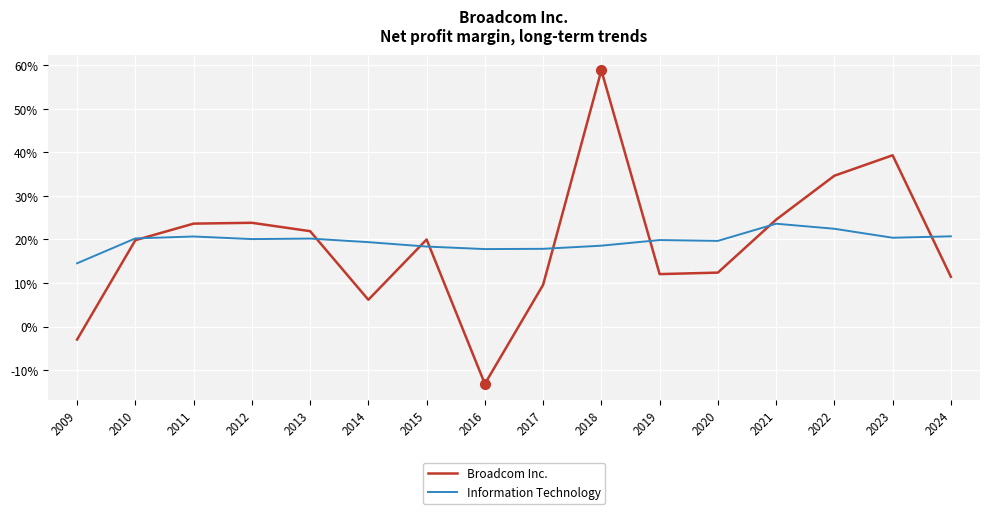

What is the sum of the Information Technology values at 2014 and 2009?

0.3